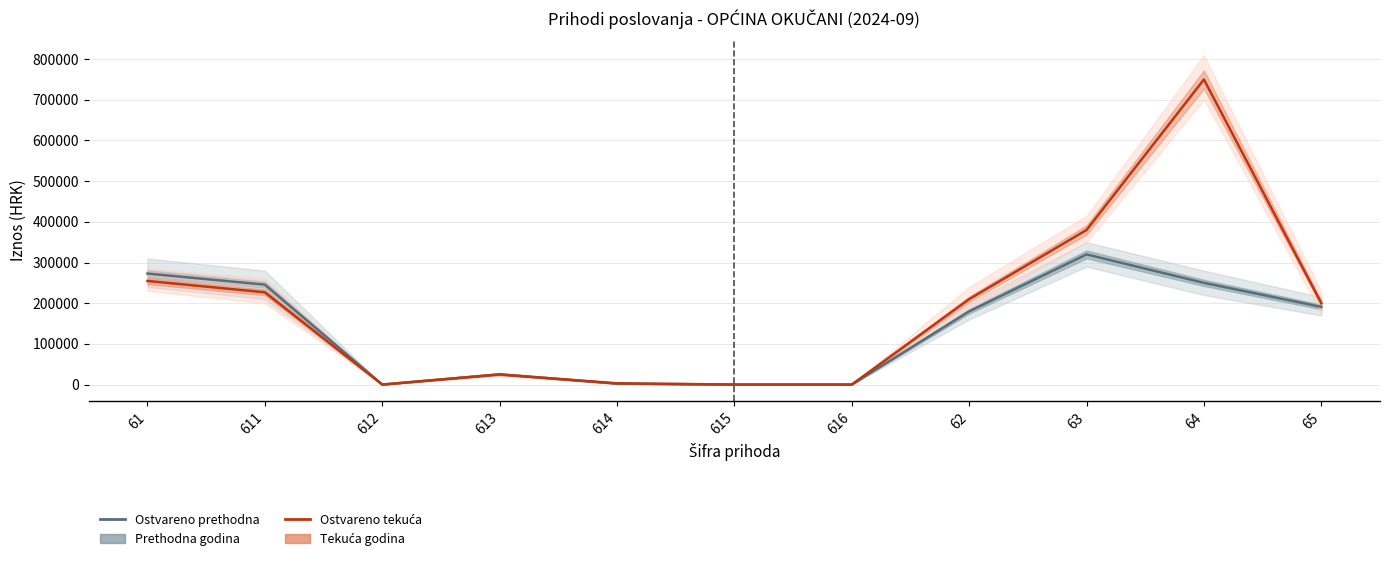

Does the chart display data point markers on the line(s)?

No